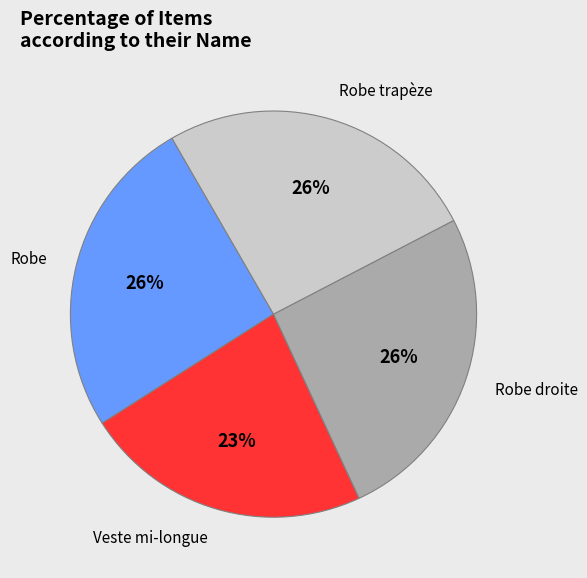

To the nearest percent, what is the difference between the largest and smallest slice percentages?

3%